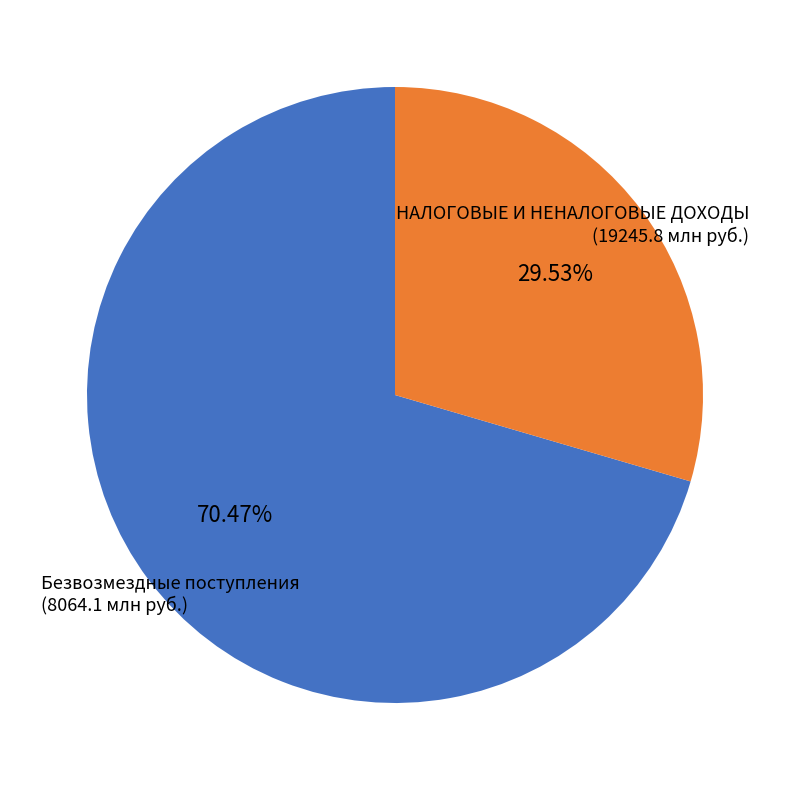

Does any single category account for the majority?

Yes